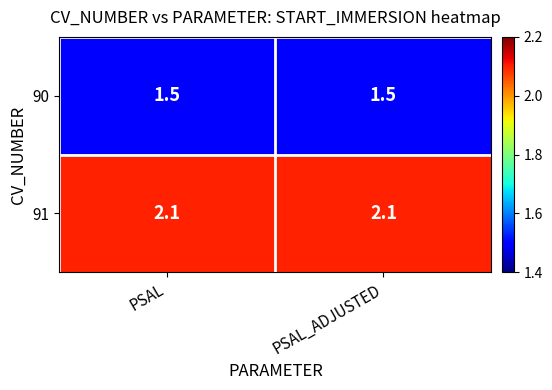

Which series has the largest total across all categories?

91